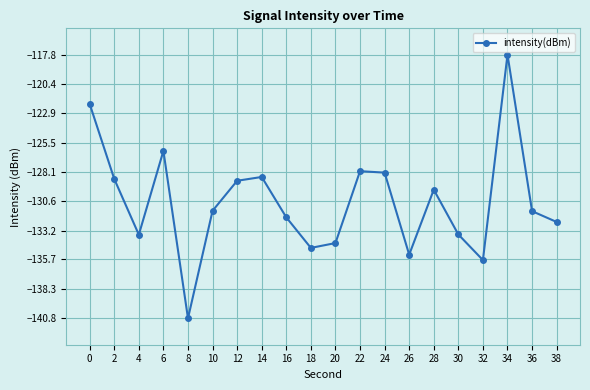

What is the minimum value shown in the chart?

-140.8